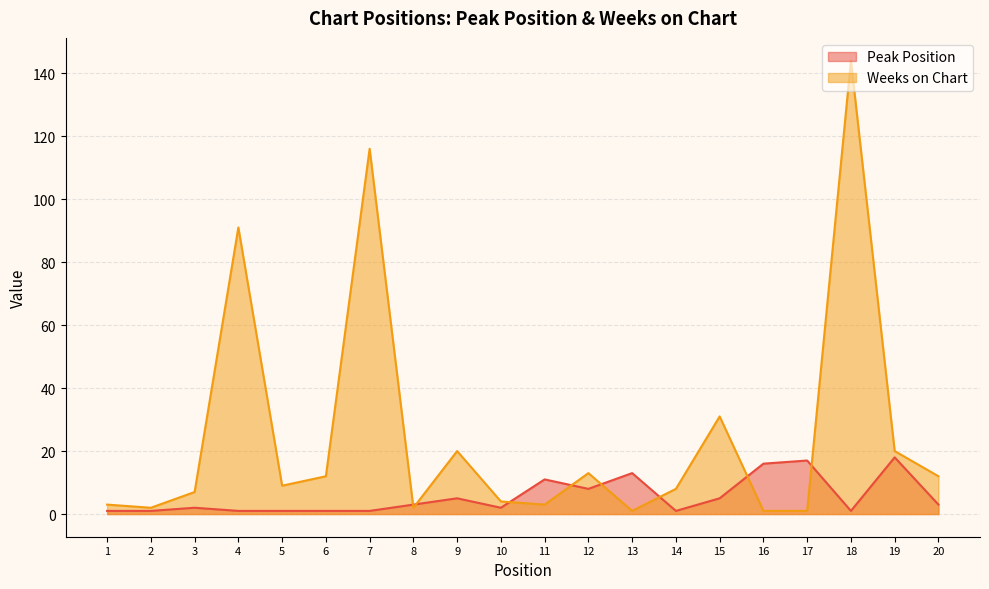

Which series has the largest total across all categories?

Weeks on Chart